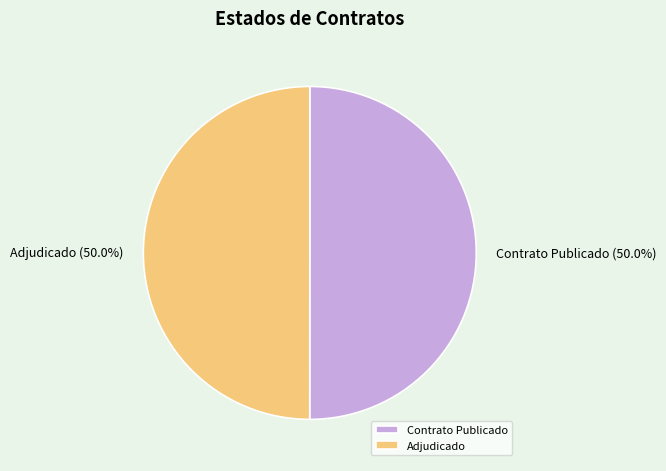

How much of the chart is everything except Adjudicado?

50.0%